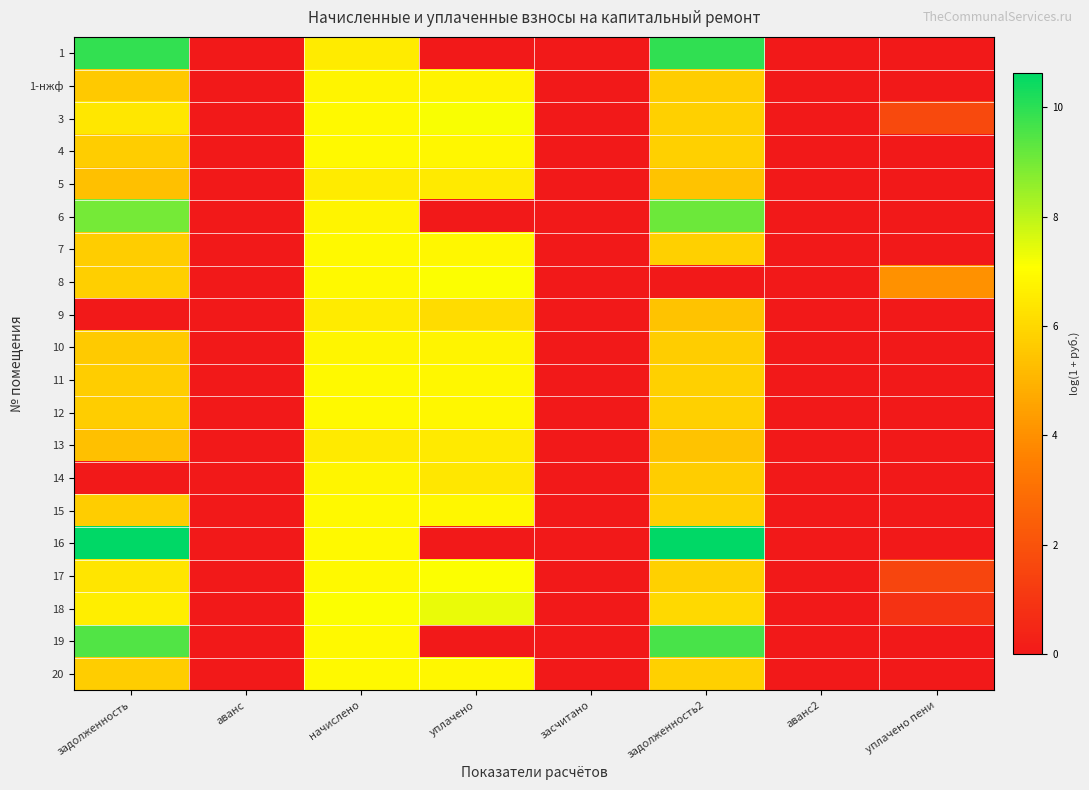

Count the number of data series in this chart.

20